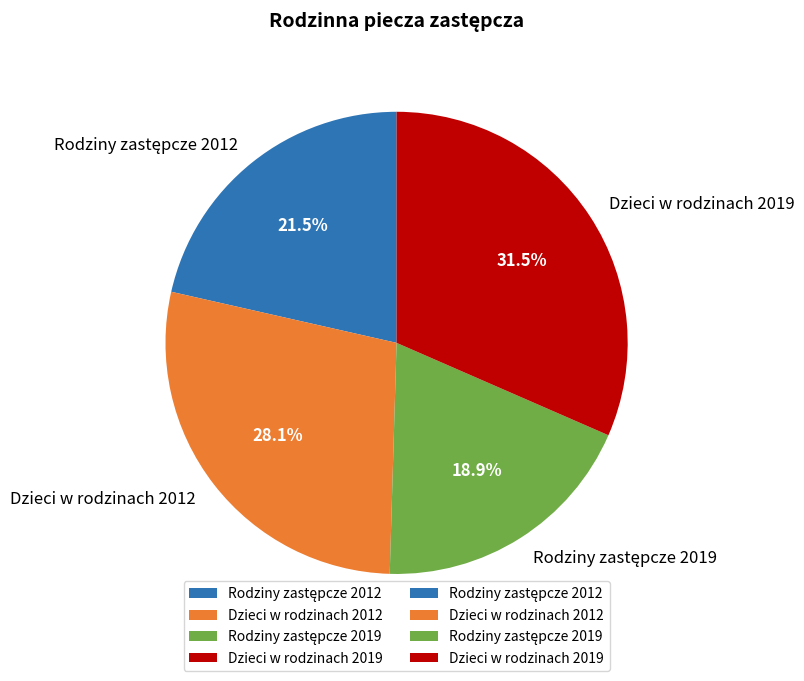

Does Dzieci w rodzinach 2012 account for over 50% of the chart?

No